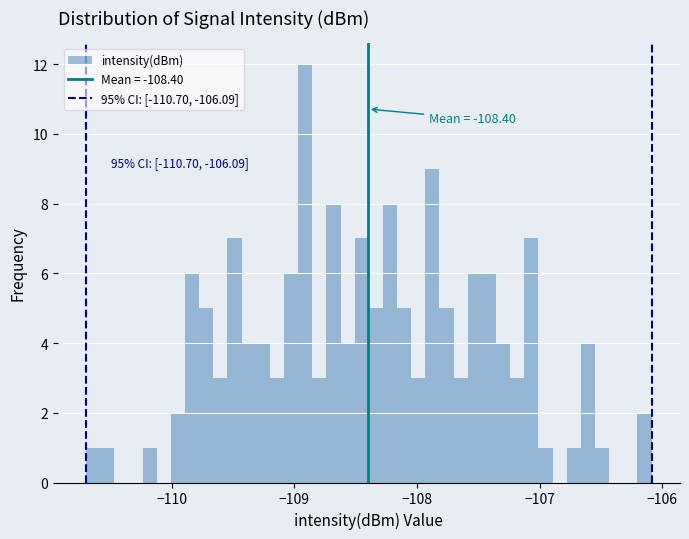

Around what value on the x-axis is the tallest bar? Give the approximate position of its centre, as read against the axis.

-108.9